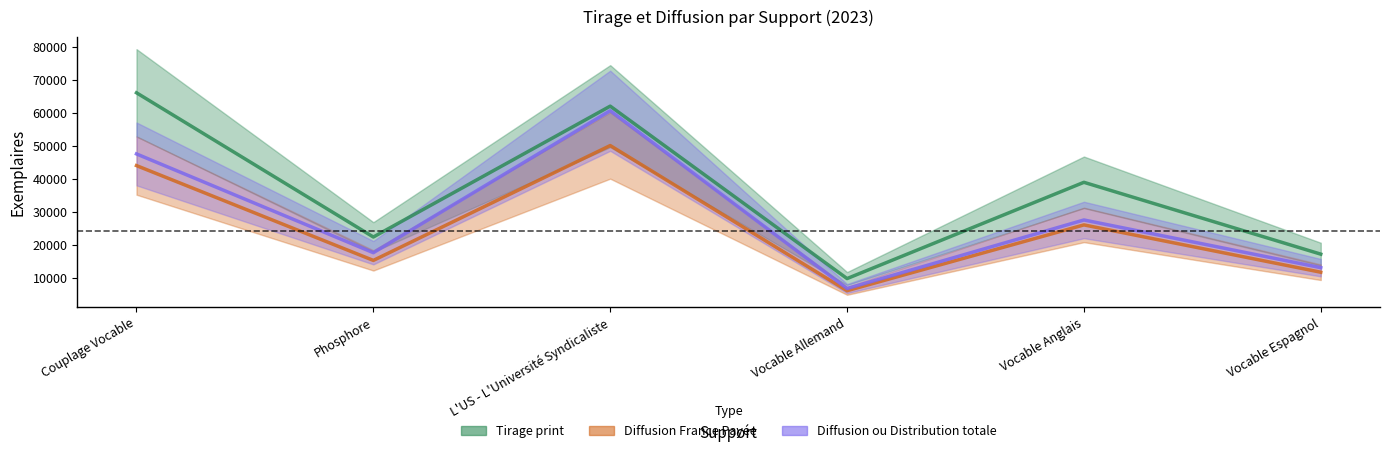

What is the difference between the maximum and minimum values in the Diffusion ou Distribution totale series?

53857